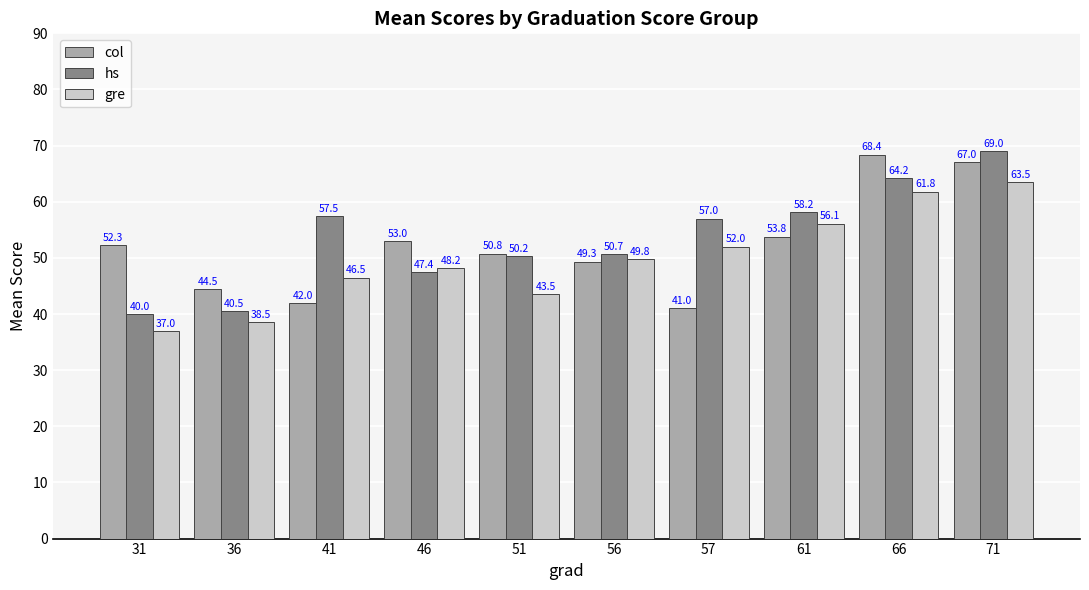

Does the chart contain any negative values?

No